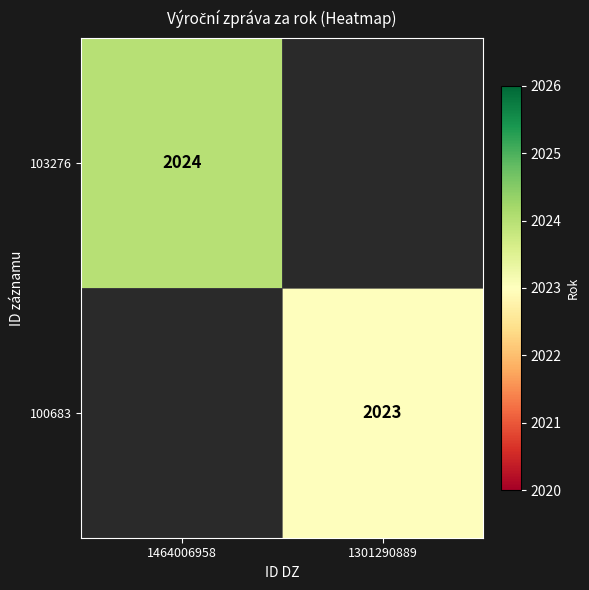

At how many categories does at least one series exceed 2023?

1